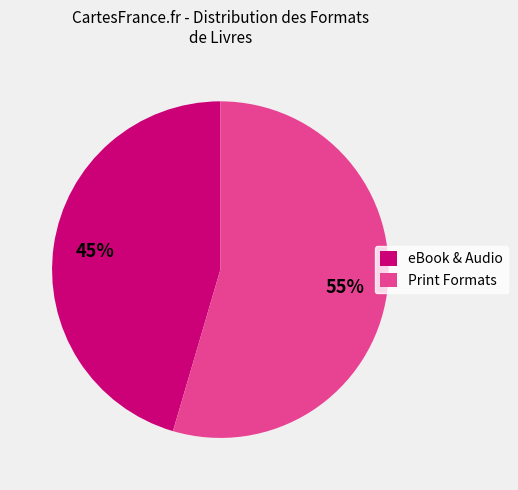

Is the sum of eBook & Audio and Print Formats greater than half?

Yes